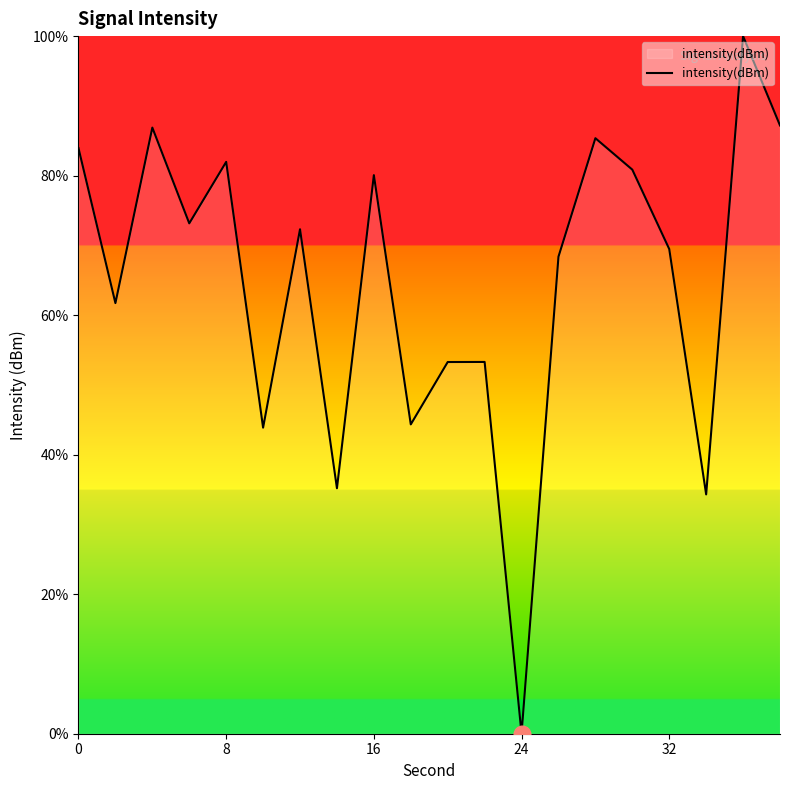

What is the maximum value shown in the chart?

100.0